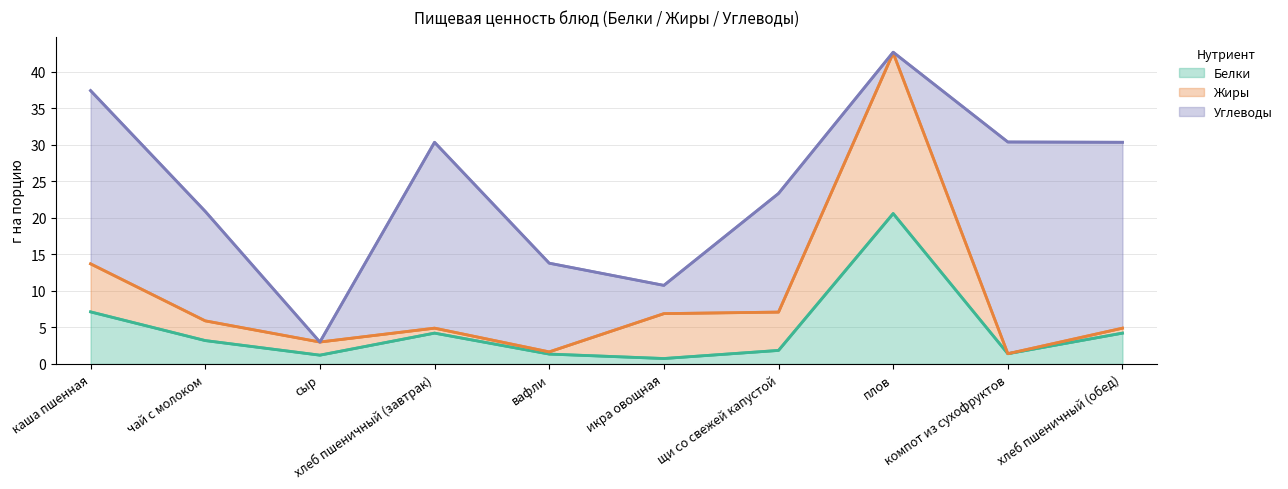

What is the sum of the Углеводы values at вафли and каша пшенная?

35.9